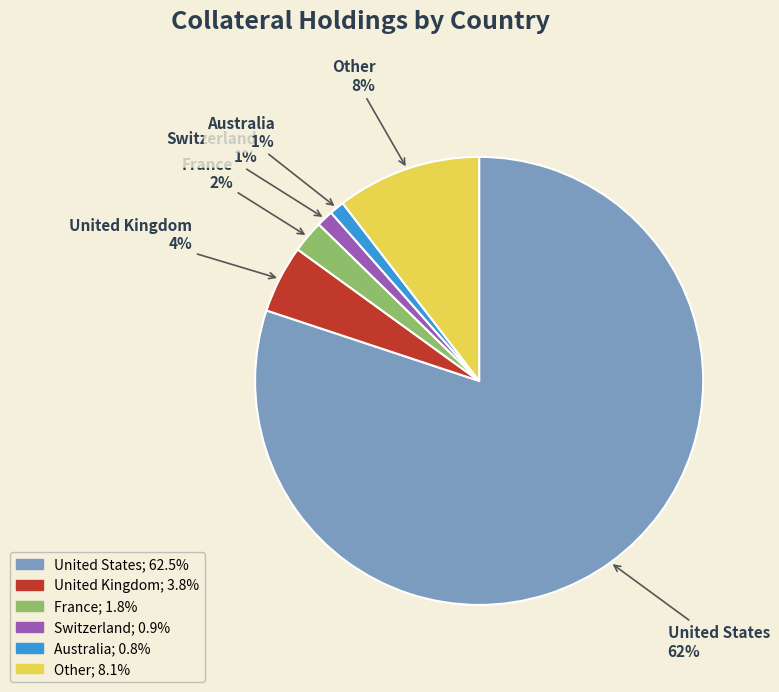

To the nearest percent, what percentage of the pie is Switzerland?

1%